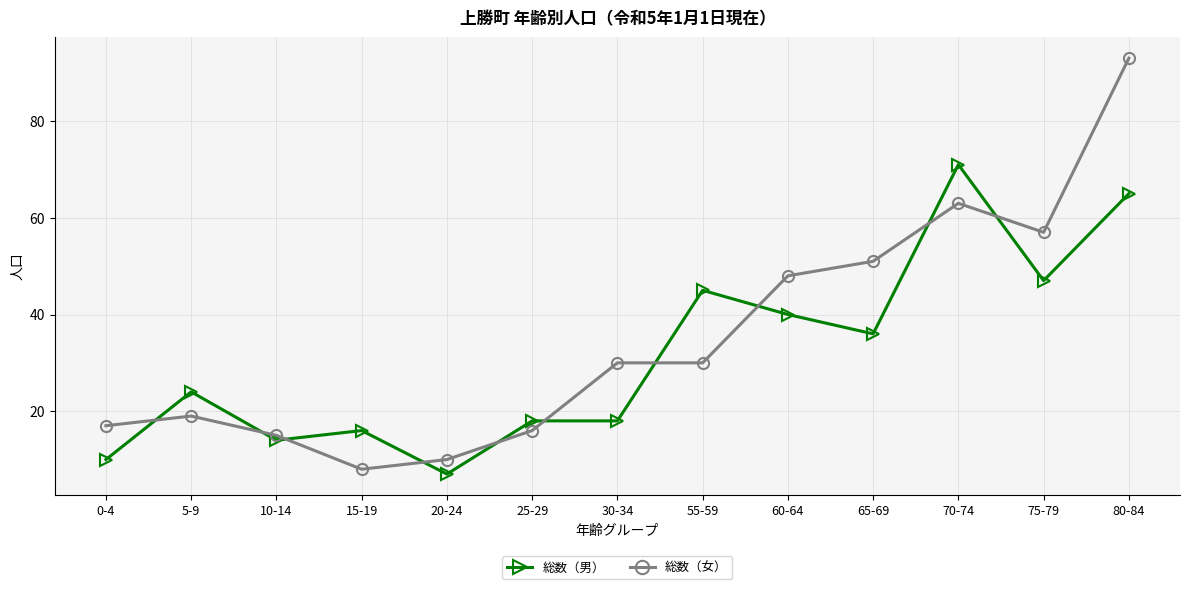

True or false: 総数（男） and 総数（女） intersect in this chart.

True